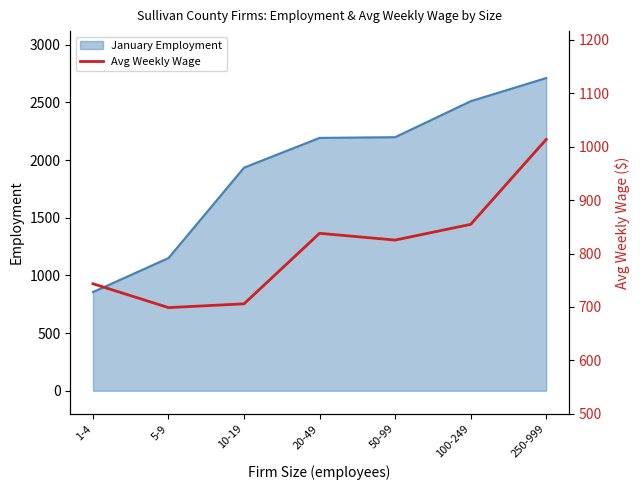

What is the label of the 7th point from the left?

250-999